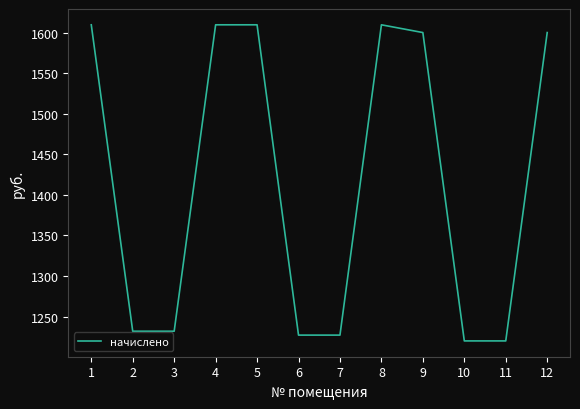

What is the greatest value displayed?

1609.8